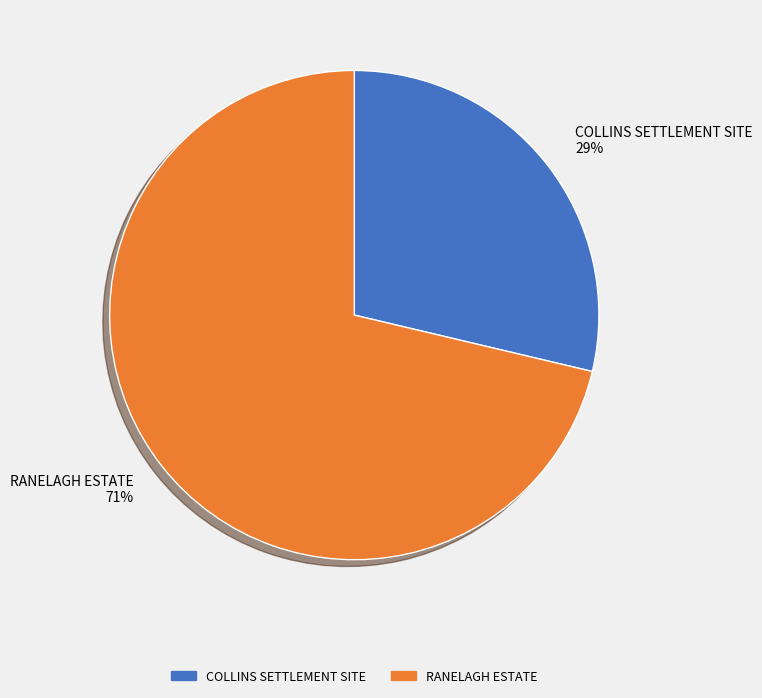

Is it true that RANELAGH ESTATE is 71% of the pie?

True